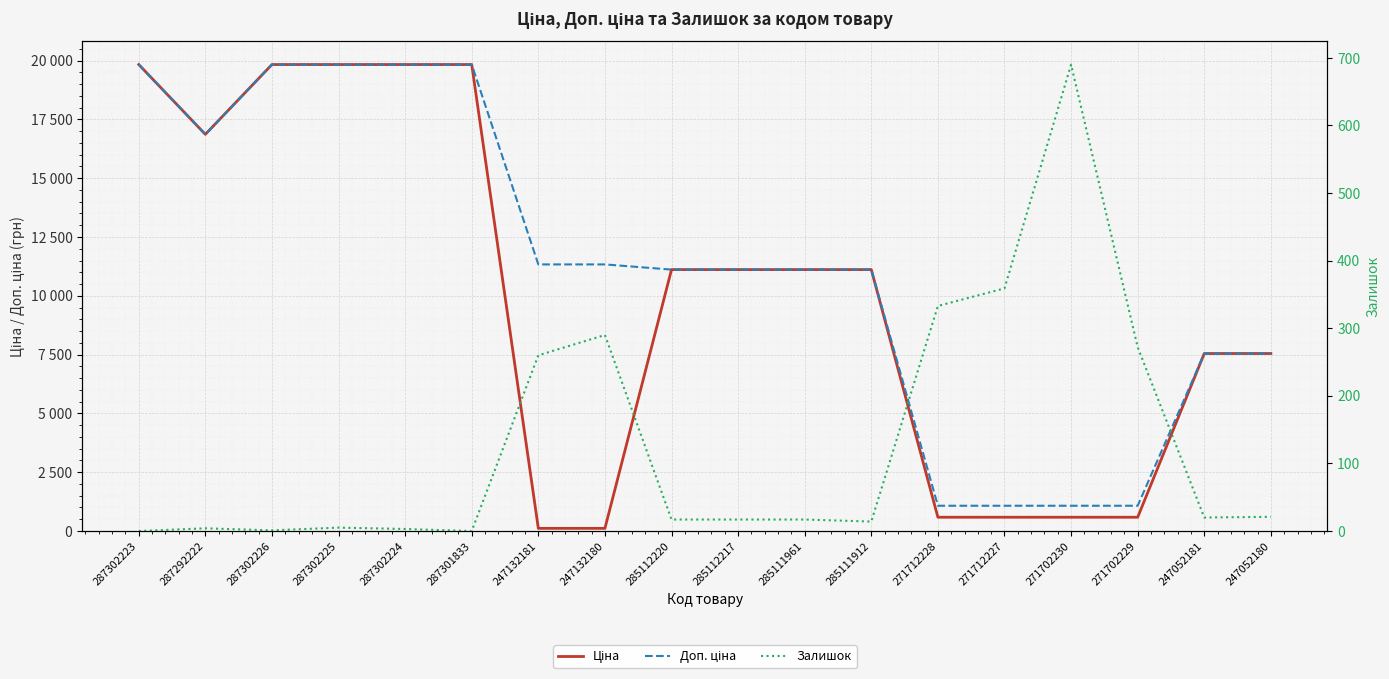

True or false: Доп. ціна has more than 1 interior local peaks.

False